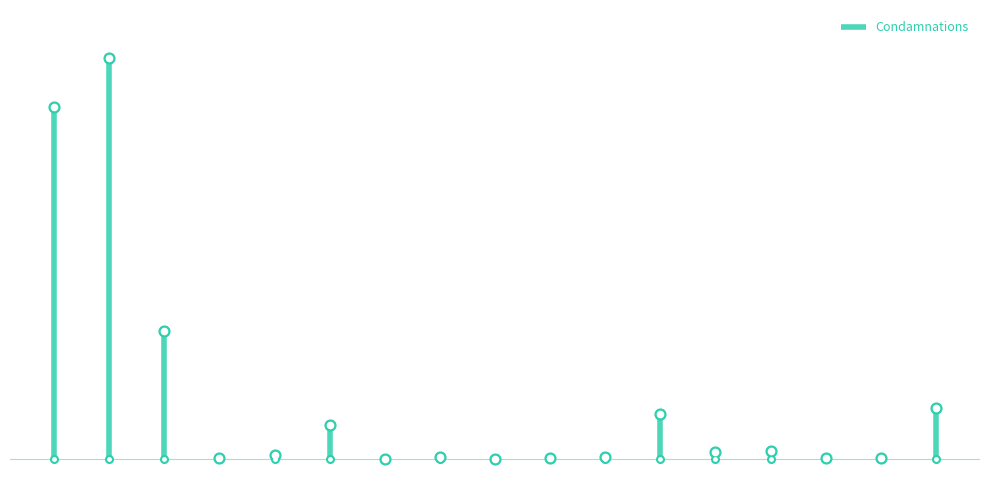

Between 116 al.3 and 119, which is larger?

119